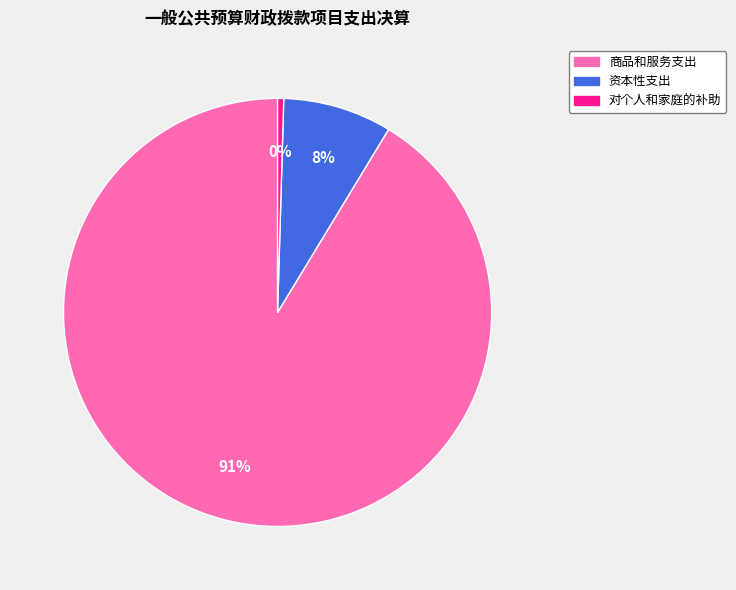

Which has a higher value, 商品和服务支出 or 资本性支出?

商品和服务支出